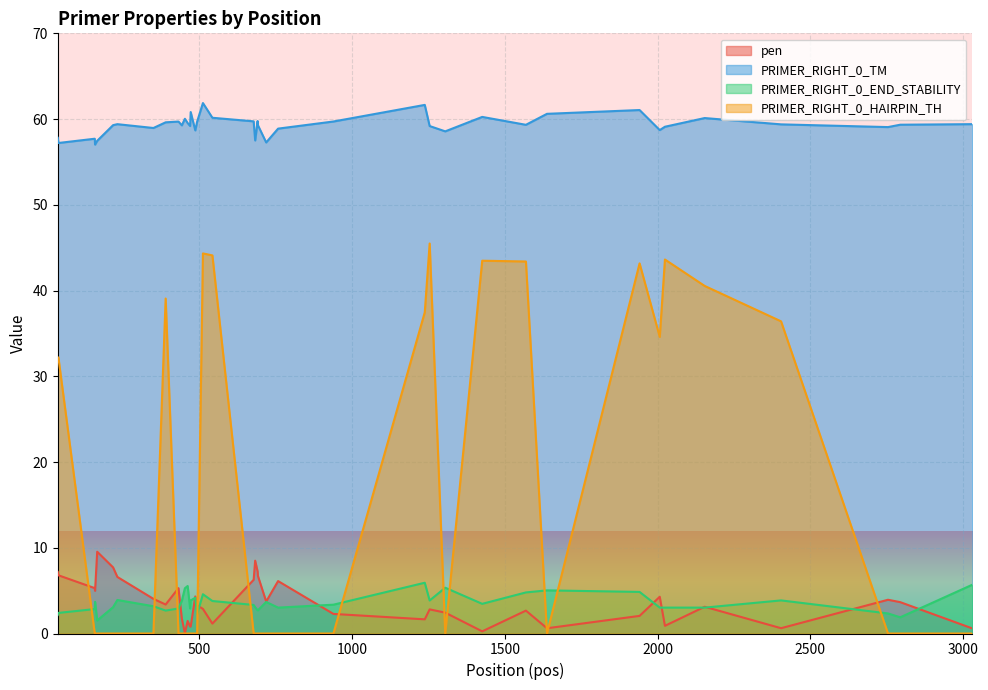

Does the chart display data point markers on the line(s)?

No